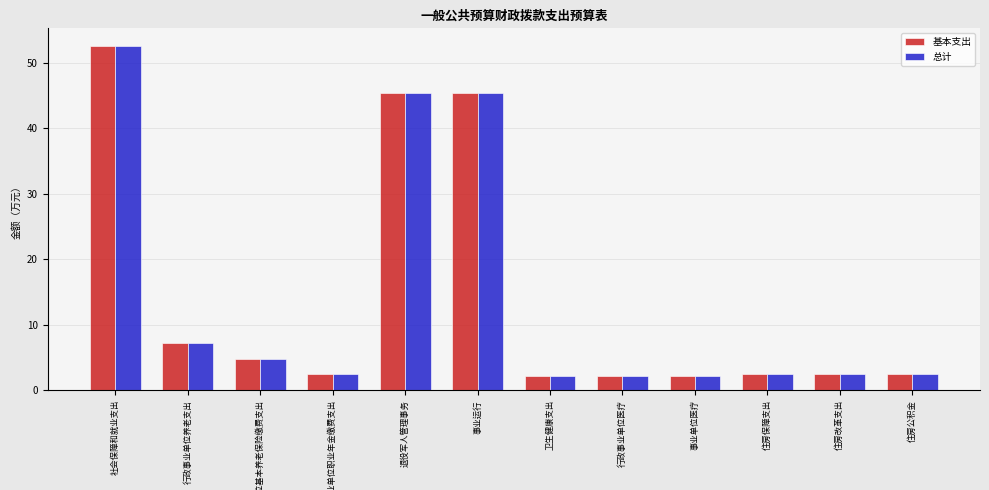

At how many categories does at least one series exceed 20?

3